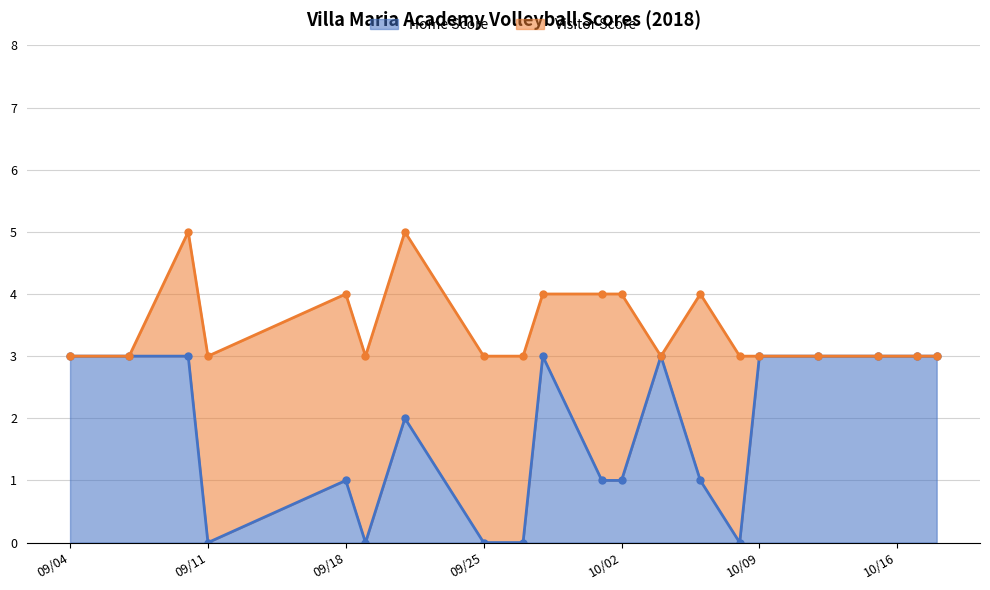

What is the difference between the second highest and second lowest values?

3